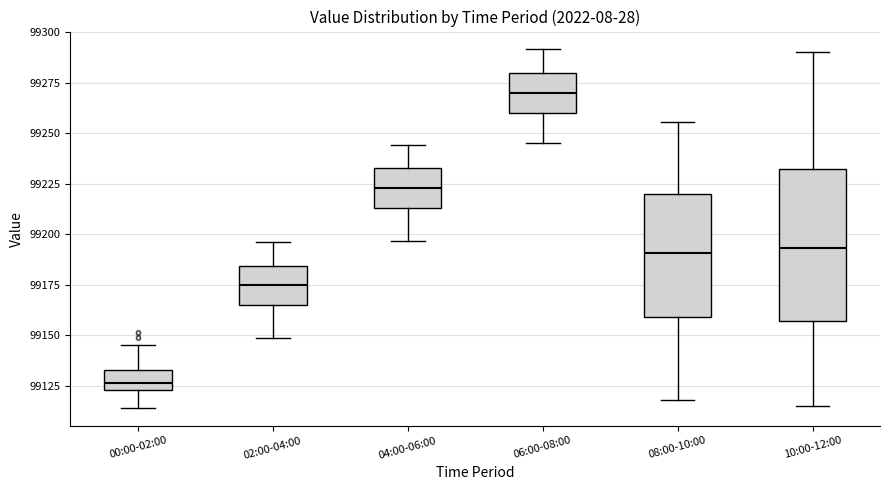

Where is the upper edge of the box for 02:00-04:00 on the y-axis? The values are not printed on the chart, so give them approximately, as read against the axis.

99185